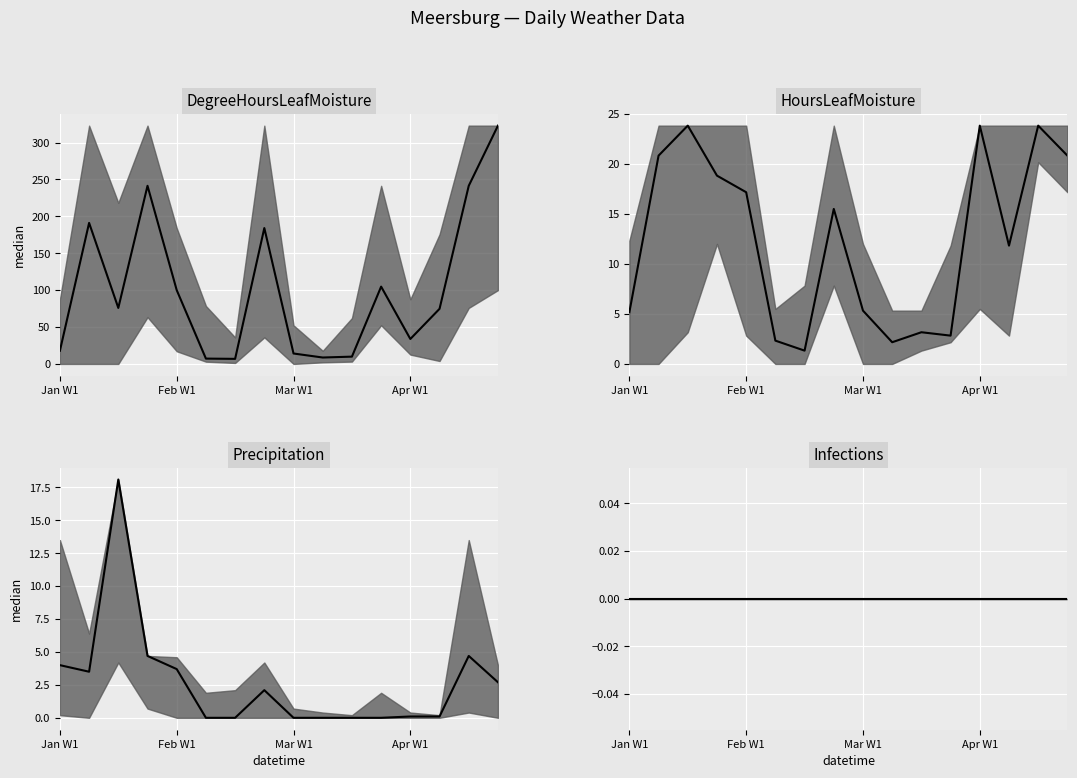

What position from the left is 7?

8